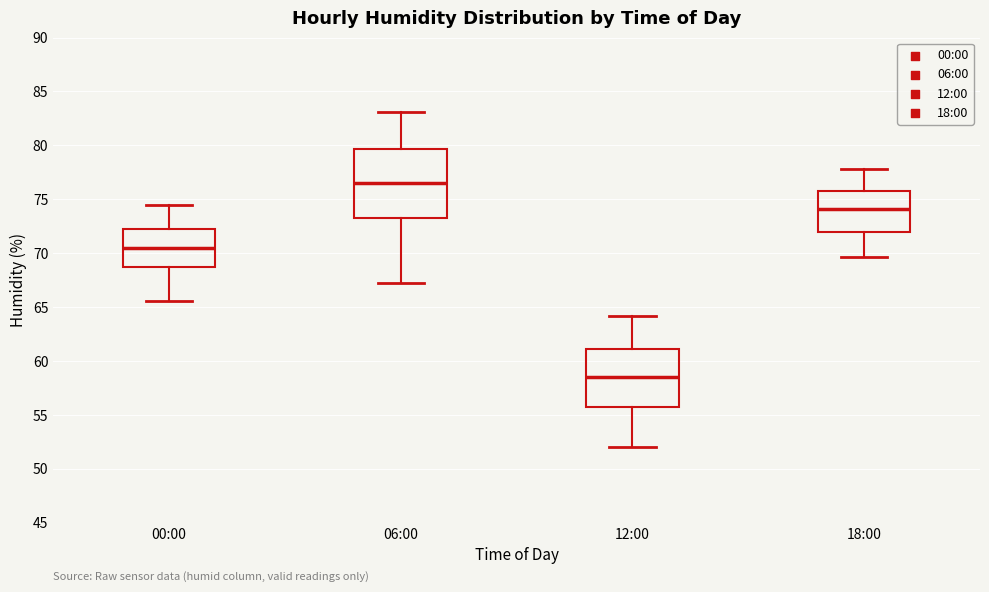

Where is the lower edge of the box for 06:00 on the y-axis? The values are not printed on the chart, so give them approximately, as read against the axis.

73.0